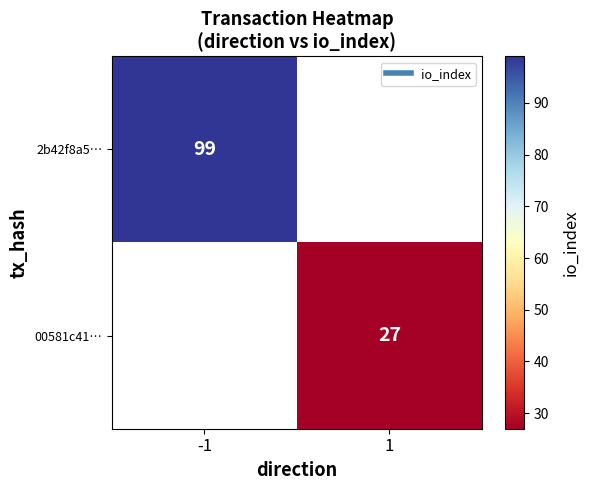

What is the maximum value shown in the chart?

99.0